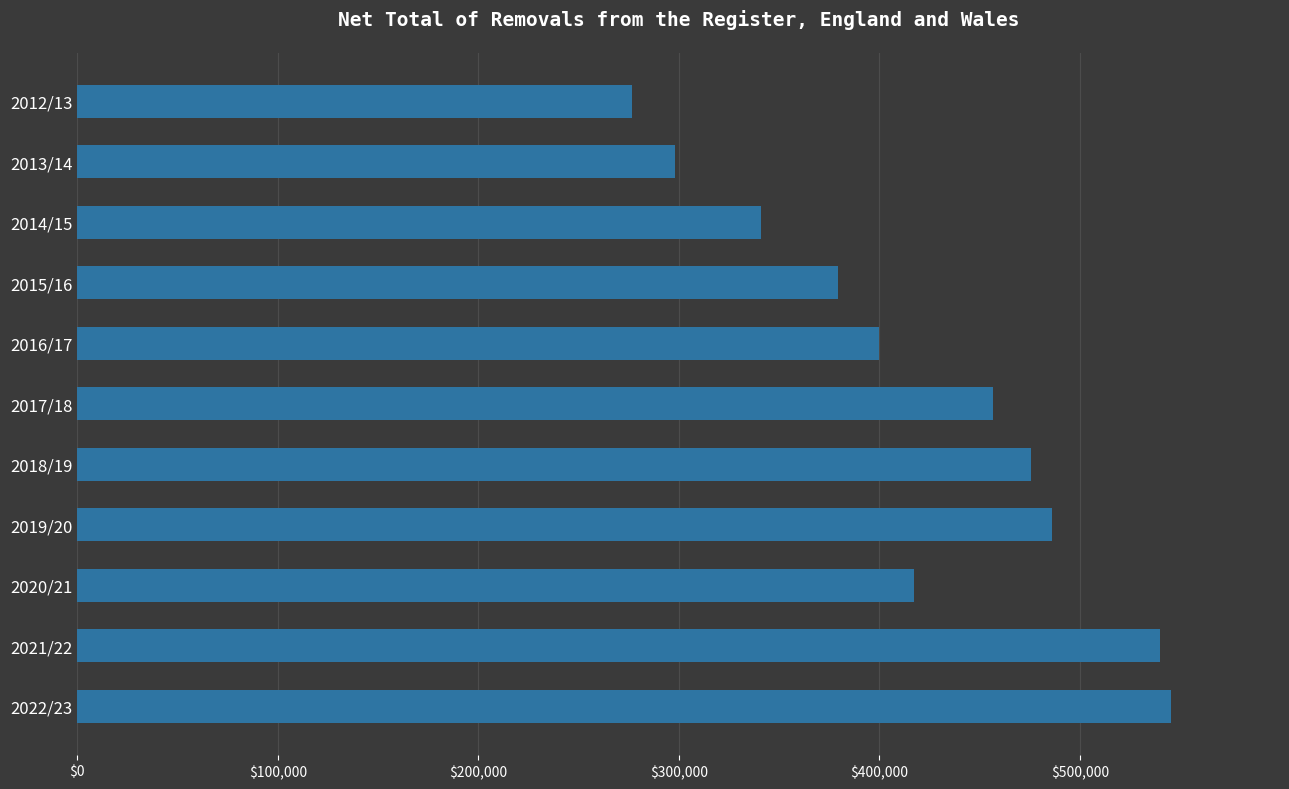

Is it true that the value at 2022/23 is 545279?

True